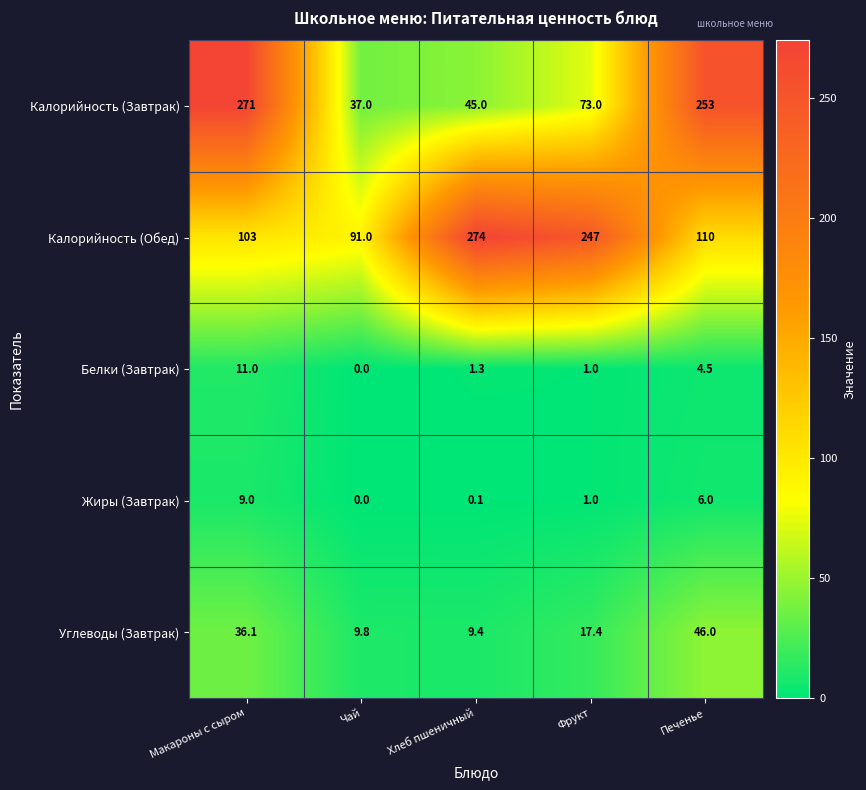

Reading right to left, transcribe all the data shown in this chart.

Калорийность (Завтрак): Печенье=253.0	Фрукт=73.0	Хлеб пшеничный=45.0	Чай=37.0	Макароны с сыром=271.0
Калорийность (Обед): Печенье=110.0	Фрукт=247.0	Хлеб пшеничный=274.0	Чай=91.0	Макароны с сыром=103.0
Белки (Завтрак): Печенье=4.5	Фрукт=1.0	Хлеб пшеничный=1.3	Чай=0.0	Макароны с сыром=11.0
Жиры (Завтрак): Печенье=6.0	Фрукт=1.0	Хлеб пшеничный=0.1	Чай=0.0	Макароны с сыром=9.0
Углеводы (Завтрак): Печенье=46.0	Фрукт=17.4	Хлеб пшеничный=9.4	Чай=9.8	Макароны с сыром=36.1